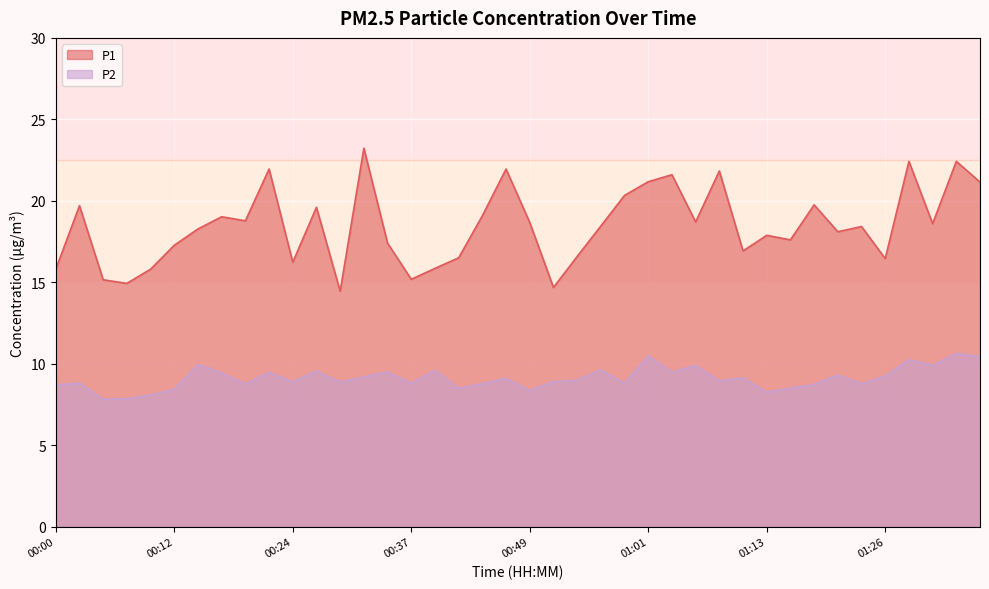

Where is P2 nearest to the value 9?

00:54